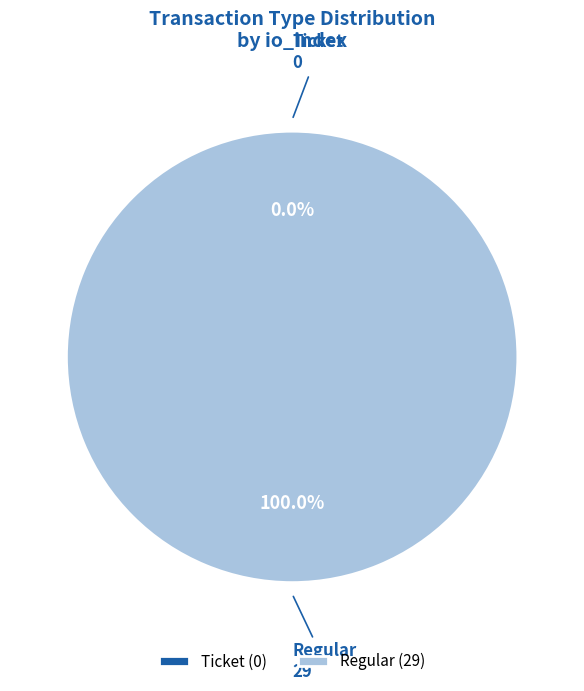

To the nearest percent, what is the average slice percentage?

50%